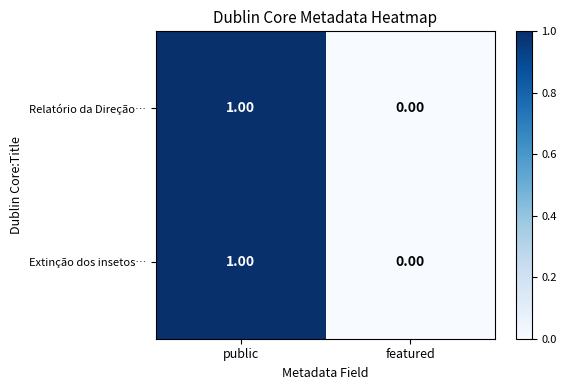

At which category is the sum across all series the highest?

public